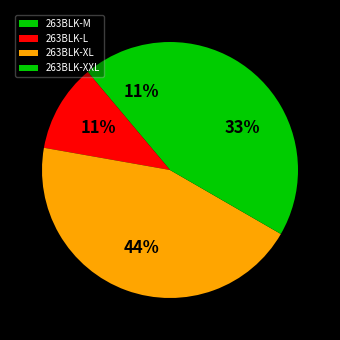

Does 263BLK-L represent more than half of the total?

No